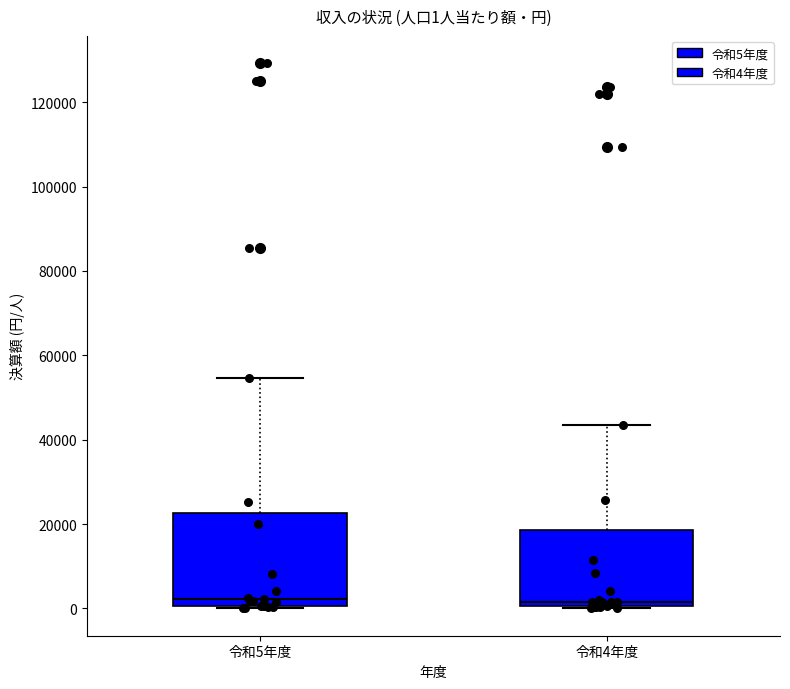

Which box is the tallest, from its lower edge to its upper edge?

令和5年度